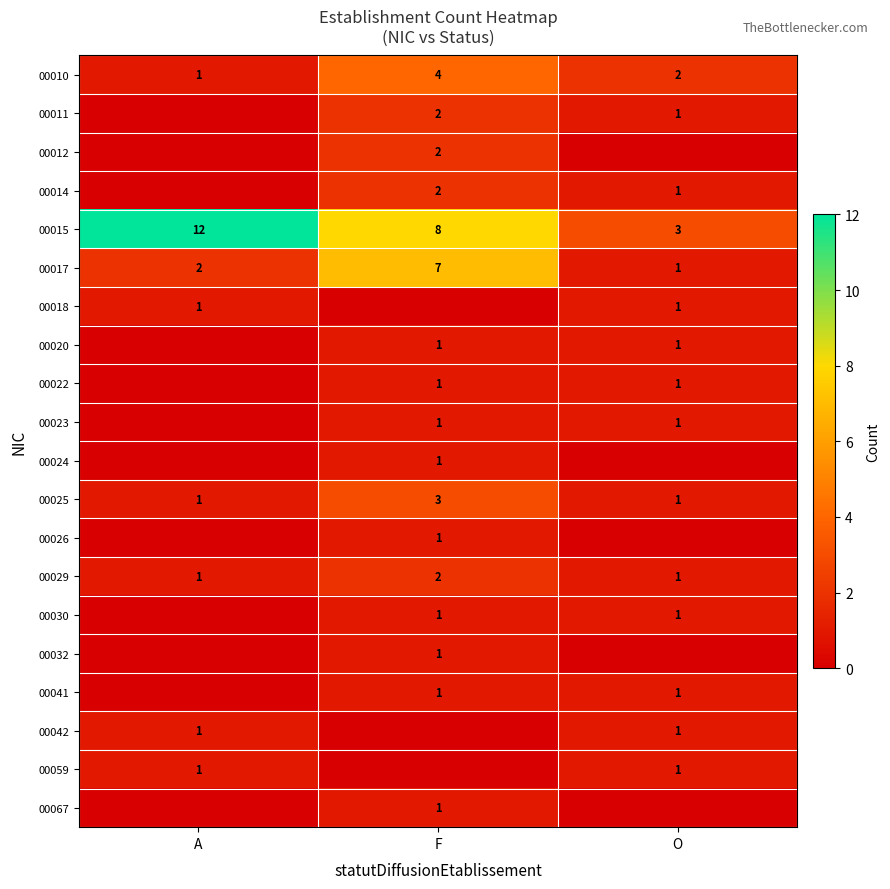

The value of 00025 at F is 3. True or false?

True